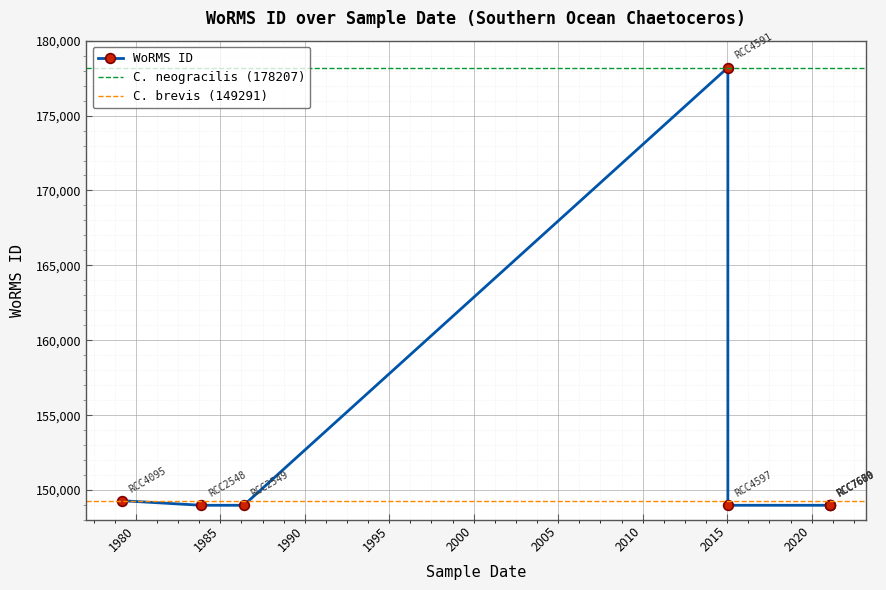

Which label corresponds to the largest value in the chart?

13-01-2015